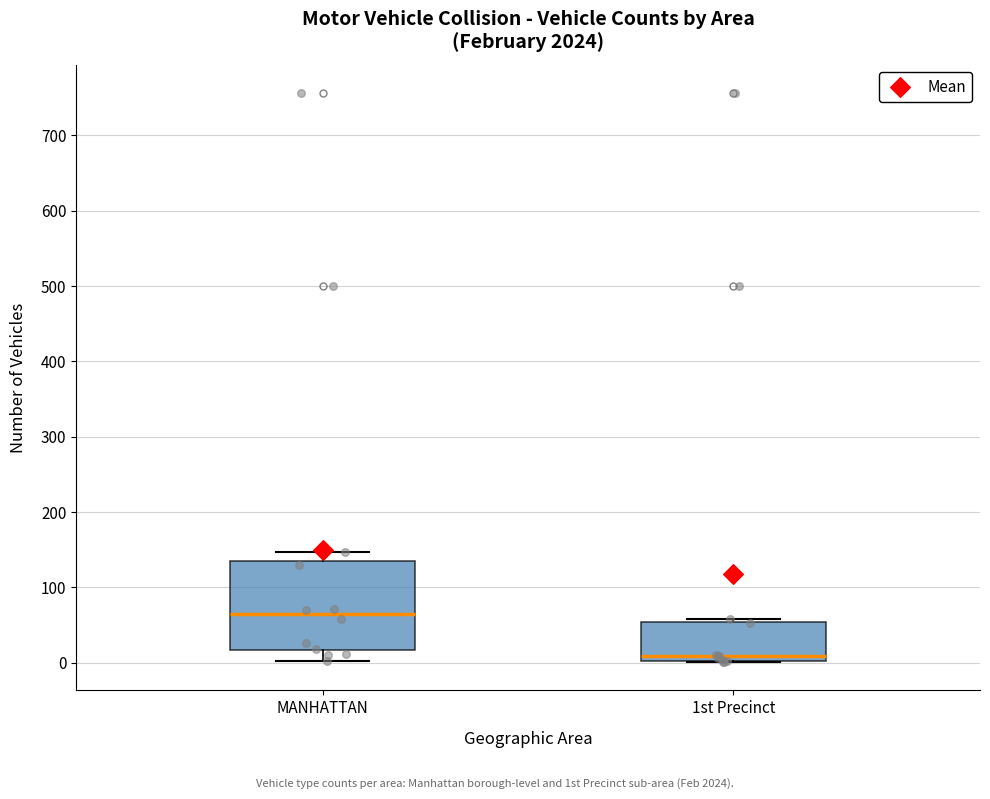

Reading left to right, read every box against the y-axis: the position of its median line, the range the box covers, and the ends of its whiskers. The values are not printed on the chart, so give them approximately, as read against the axis.

MANHATTAN: median 60, box 20 to 130, whiskers 0 to 150
1st Precinct: median 10, box 0 to 50, whiskers 0 to 60